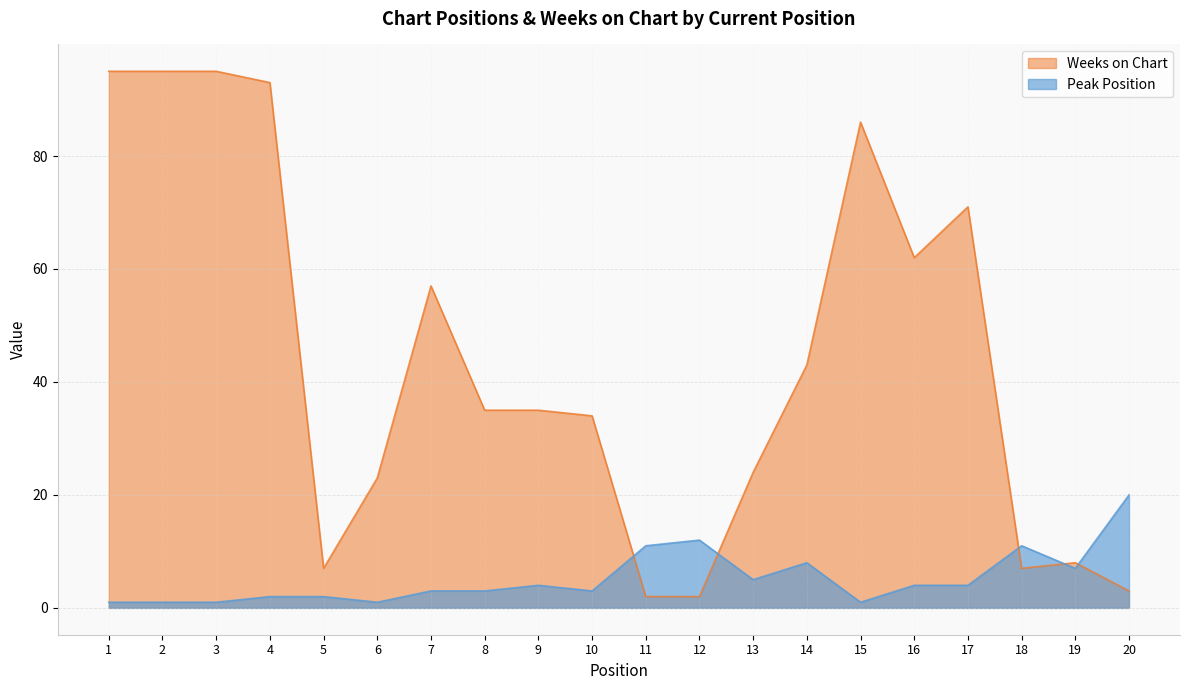

At which category does Weeks on Chart reach its first local valley?

5